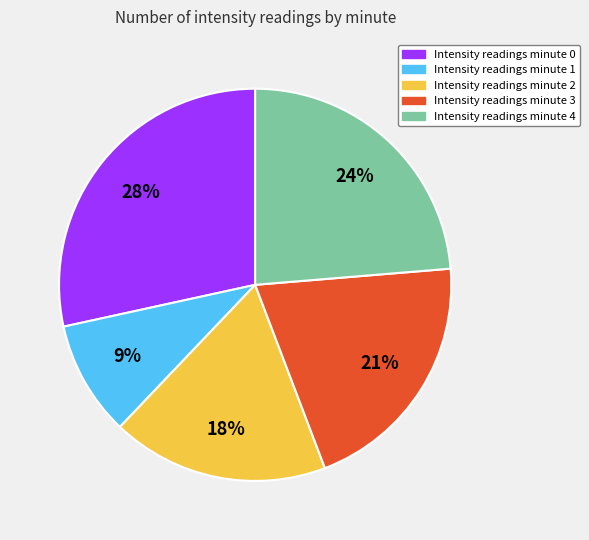

Does any single category account for the majority?

No